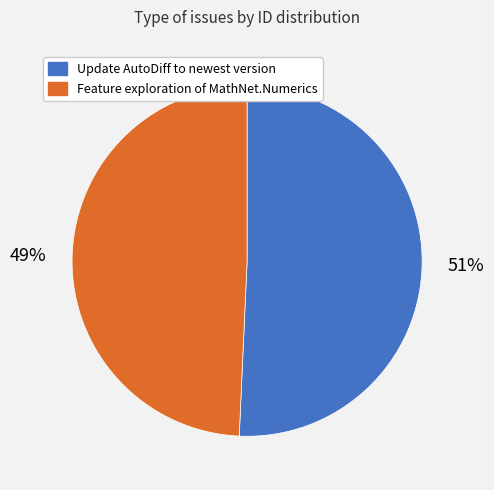

To the nearest percent, what is the combined percentage of Update AutoDiff to newest version and Feature exploration of MathNet.Numerics?

100%